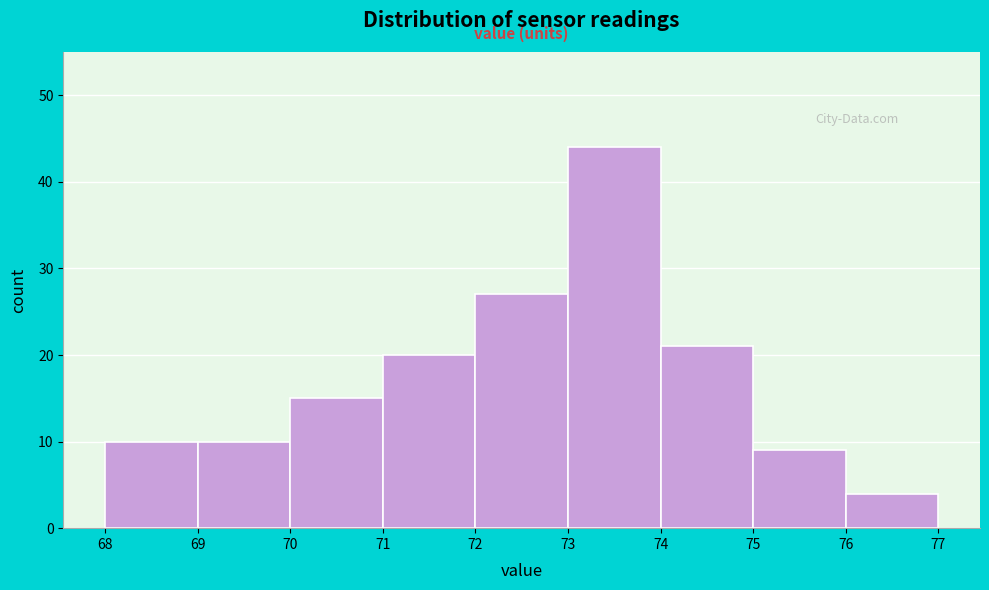

Reading left to right, transcribe this chart: for each bar, give the range it covers on the x-axis and its height. The values are not printed on the chart, so give them approximately, as read against the axis.

68 to 69: 10
69 to 70: 10
70 to 71: 15
71 to 72: 20
72 to 73: 27
73 to 74: 44
74 to 75: 21
75 to 76: 9
76 to 77: 4